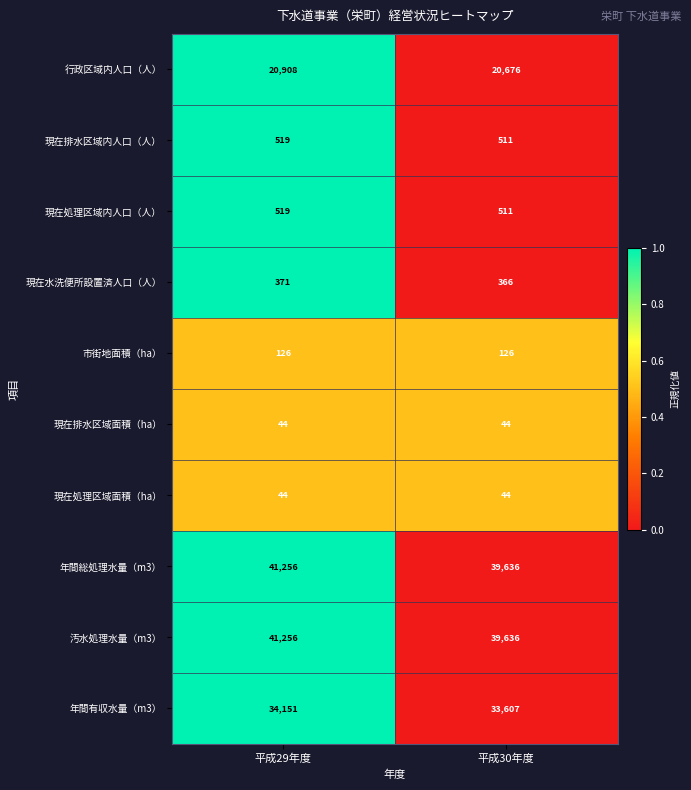

Count the number of data series in this chart.

10